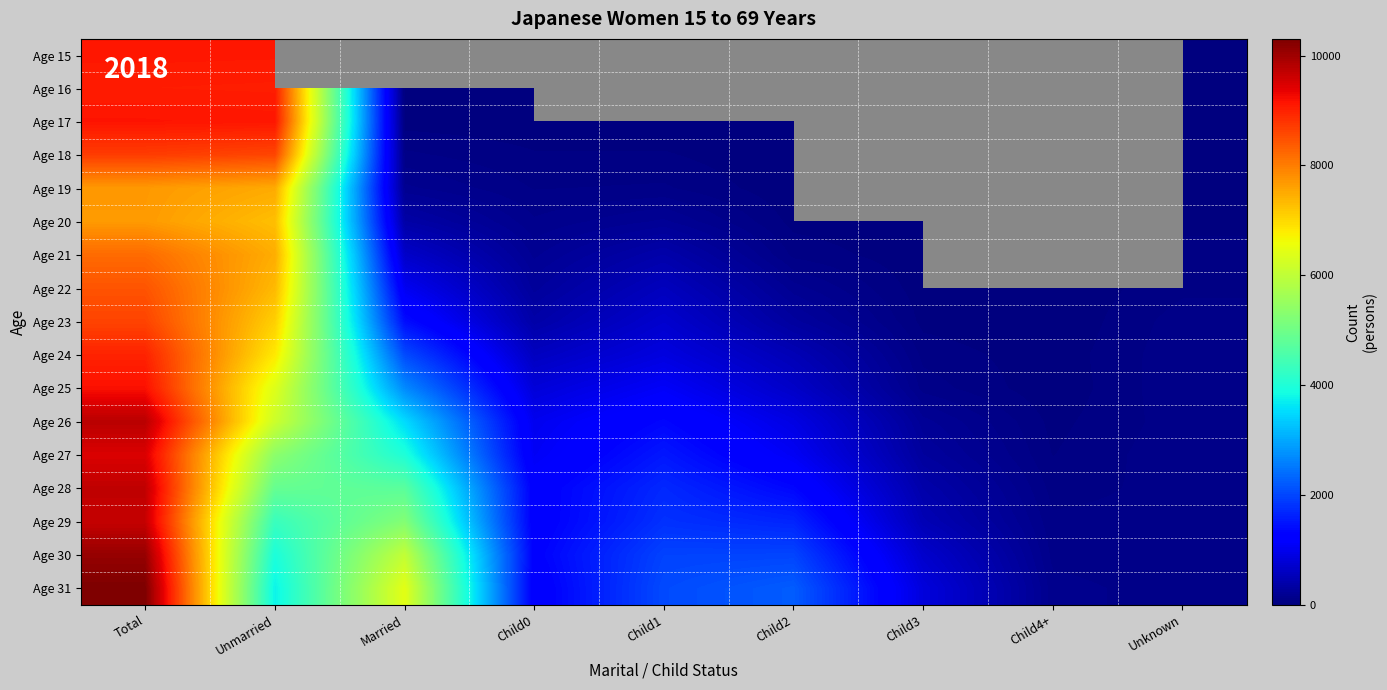

Rank the series by their maximum value, from lowest to highest.

Age 20, Age 19, Age 21, Age 22, Age 23, Age 18, Age 24, Age 16, Age 15, Age 17, Age 25, Age 27, Age 29, Age 28, Age 26, Age 30, Age 31